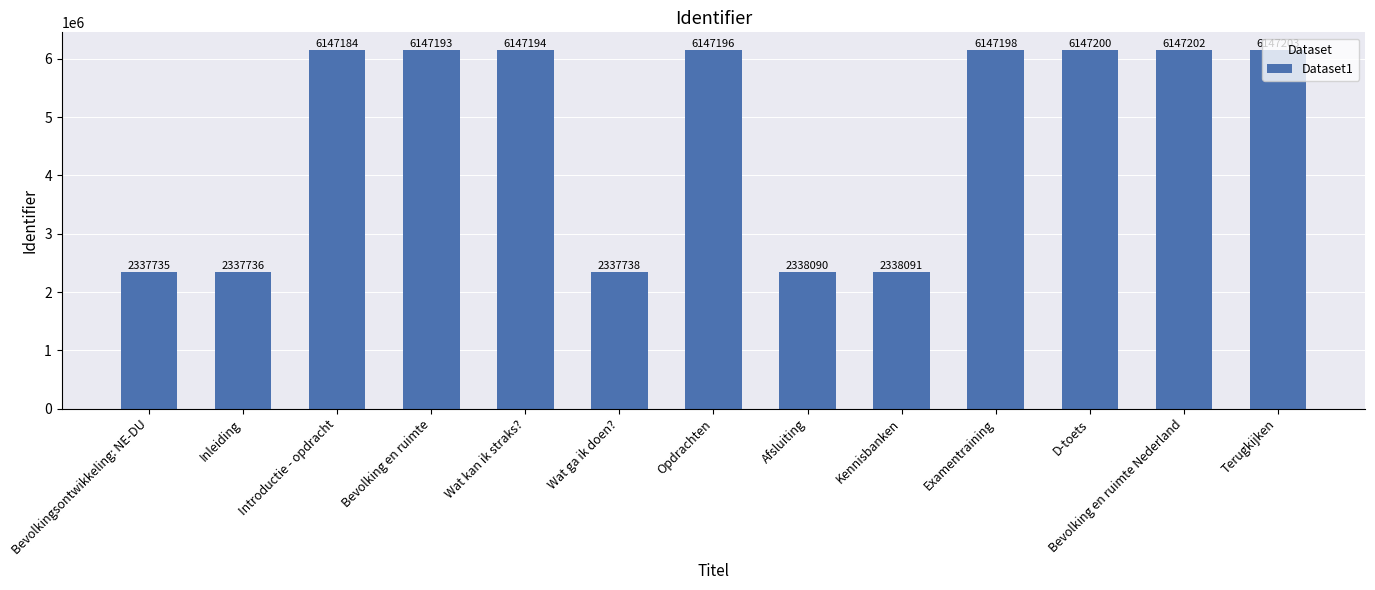

Count the number of categories in the chart.

13